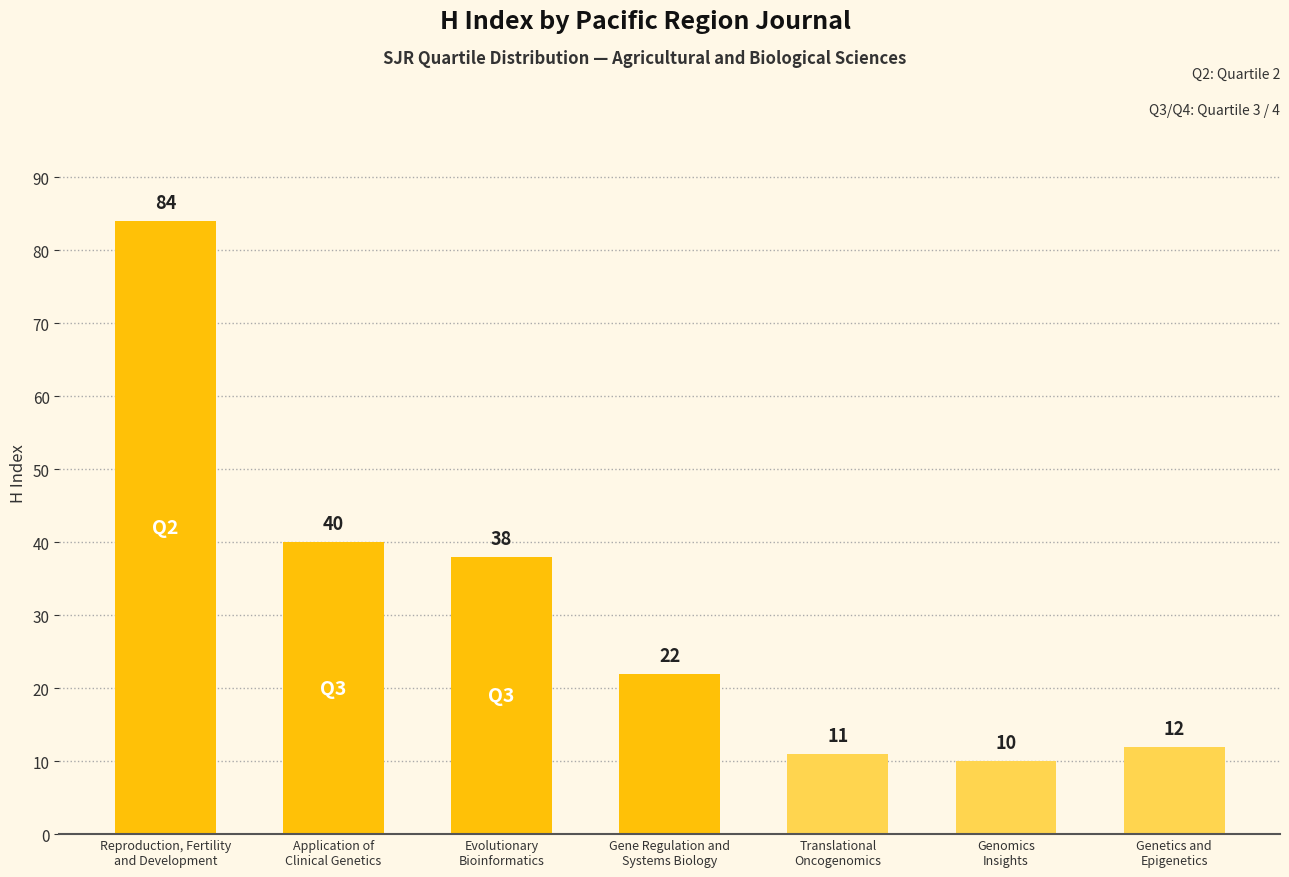

Are the bars grouped side by side (vs. stacked)?

No